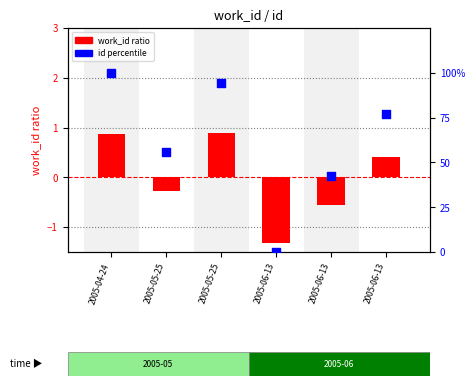

Which series has the largest total across all categories?

id (percentile)